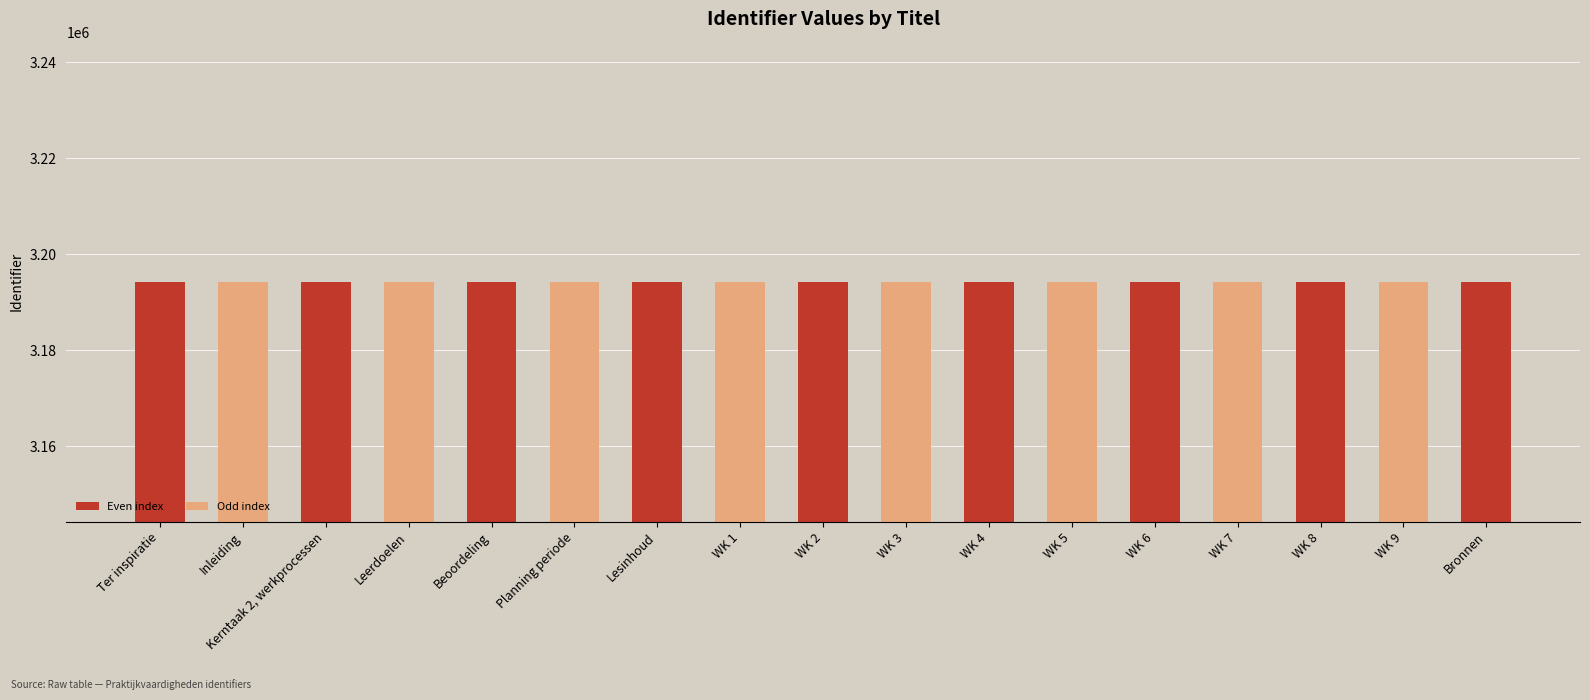

What is the label of the 6th bar from the right?

WK 5